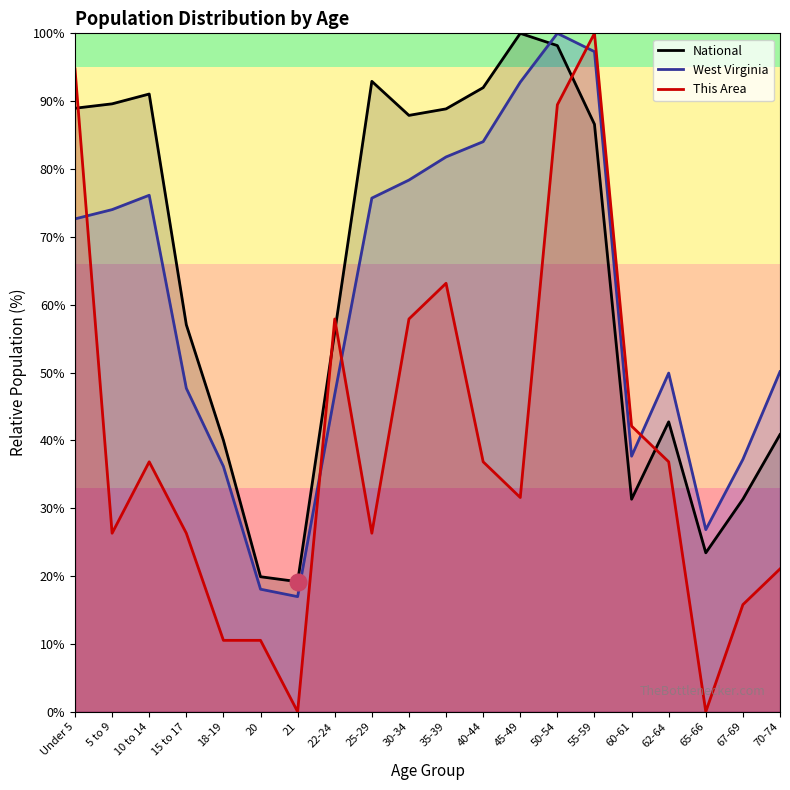

Between 10 to 14 and 22-24, which is larger?

10 to 14